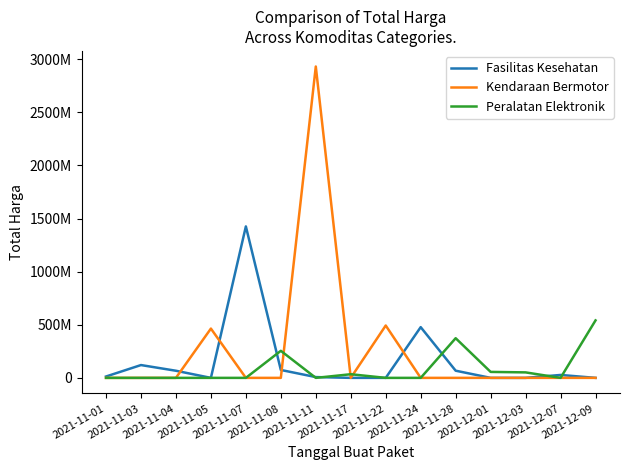

How many times do Kendaraan Bermotor and Peralatan Elektronik cross each other?

3